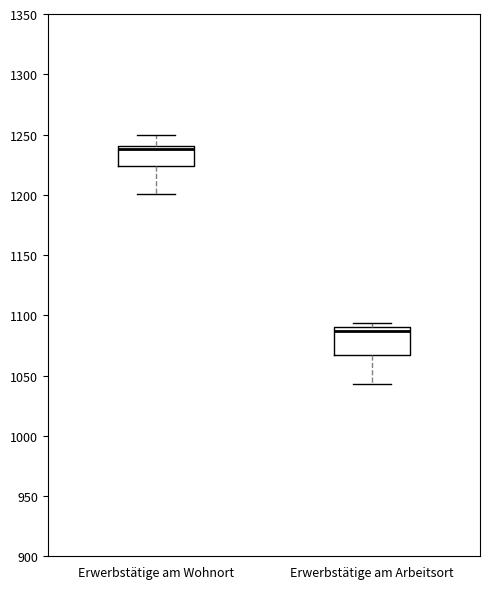

Reading left to right, read every box against the y-axis: the position of its median line, the range the box covers, and the ends of its whiskers. The values are not printed on the chart, so give them approximately, as read against the axis.

Erwerbstätige am Wohnort: median 1240 (just below the box's upper edge), box 1225 to 1240, whiskers 1200 to 1250
Erwerbstätige am Arbeitsort: median 1085, box 1065 to 1090, whiskers 1045 to 1095